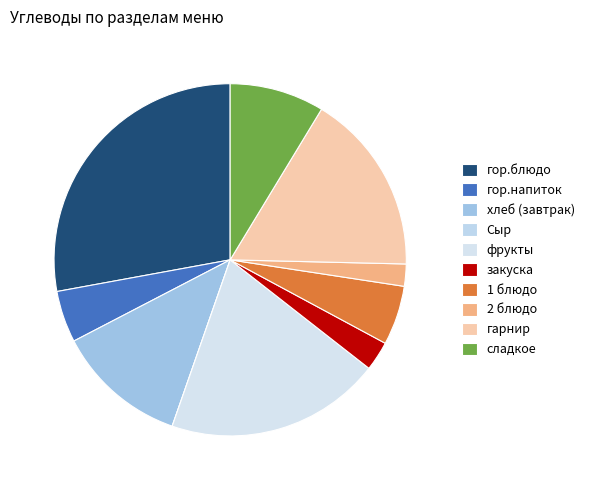

How many slices are in this pie chart?

10